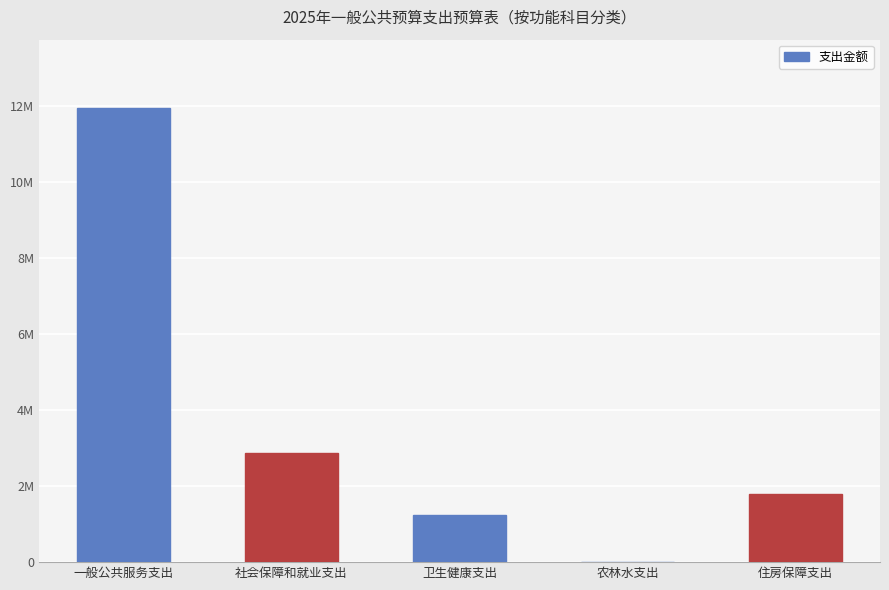

What value does the data have at 社会保障和就业支出?

2879719.2